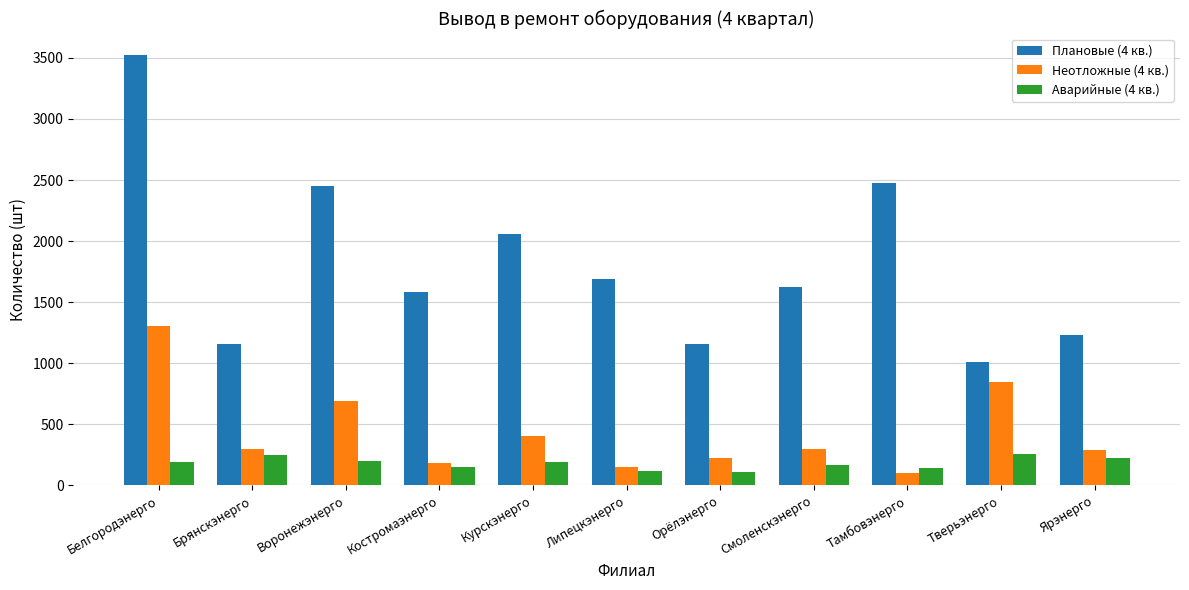

What are all the series names shown in the legend?

Плановые (4 кв.), Неотложные (4 кв.), Аварийные (4 кв.)